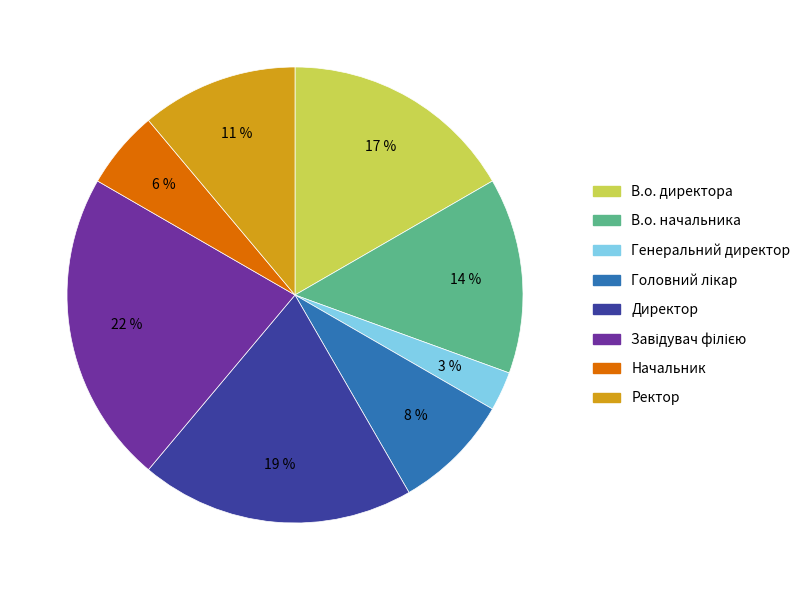

To the nearest percent, what is the difference between the largest and smallest slice percentages?

19%